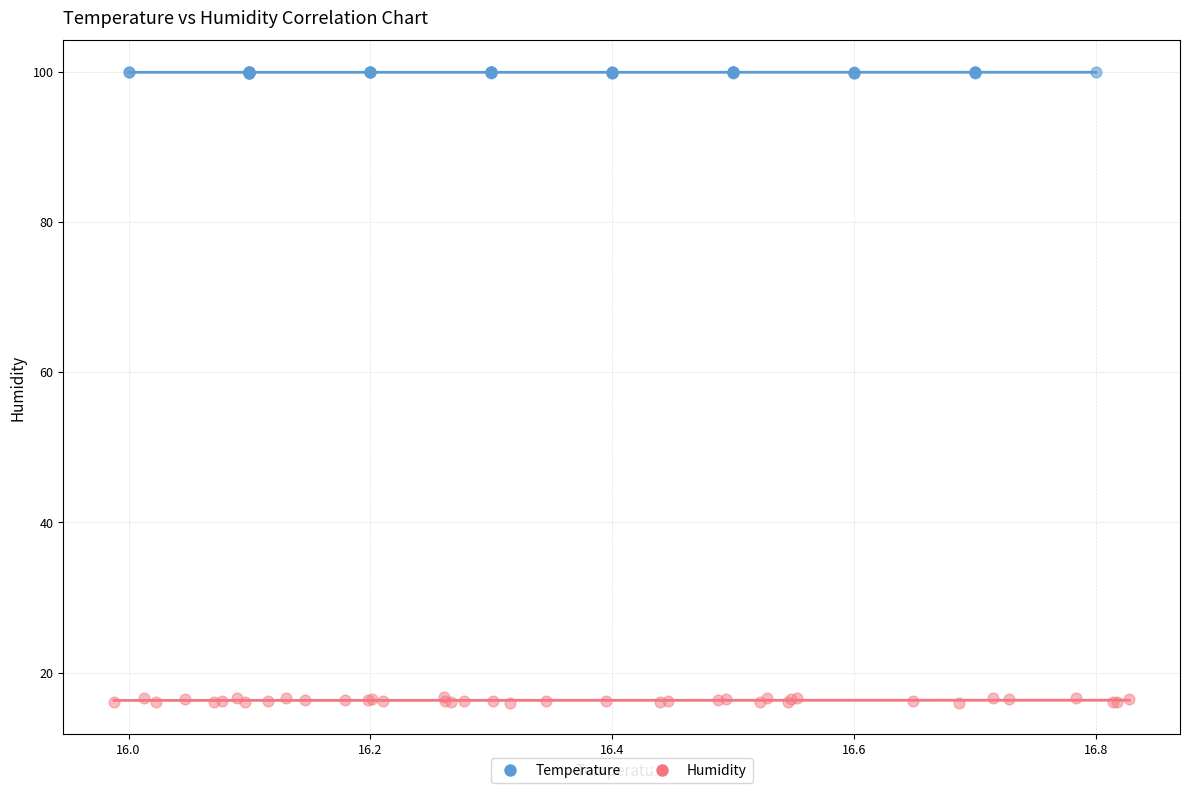

Which series reaches the maximum Y coordinate?

Temperature